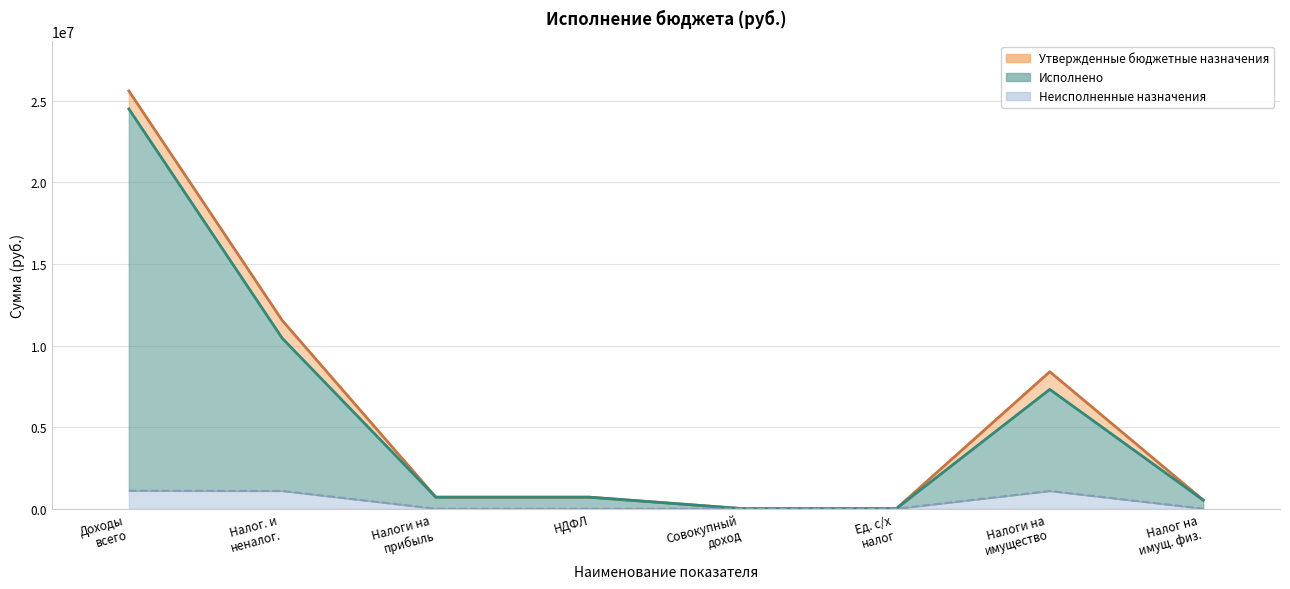

What is the highest value of the Исполнено series?

24499800.5